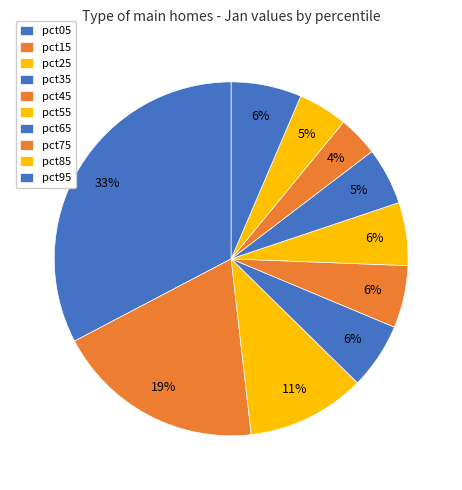

How many segments does this pie chart have?

10